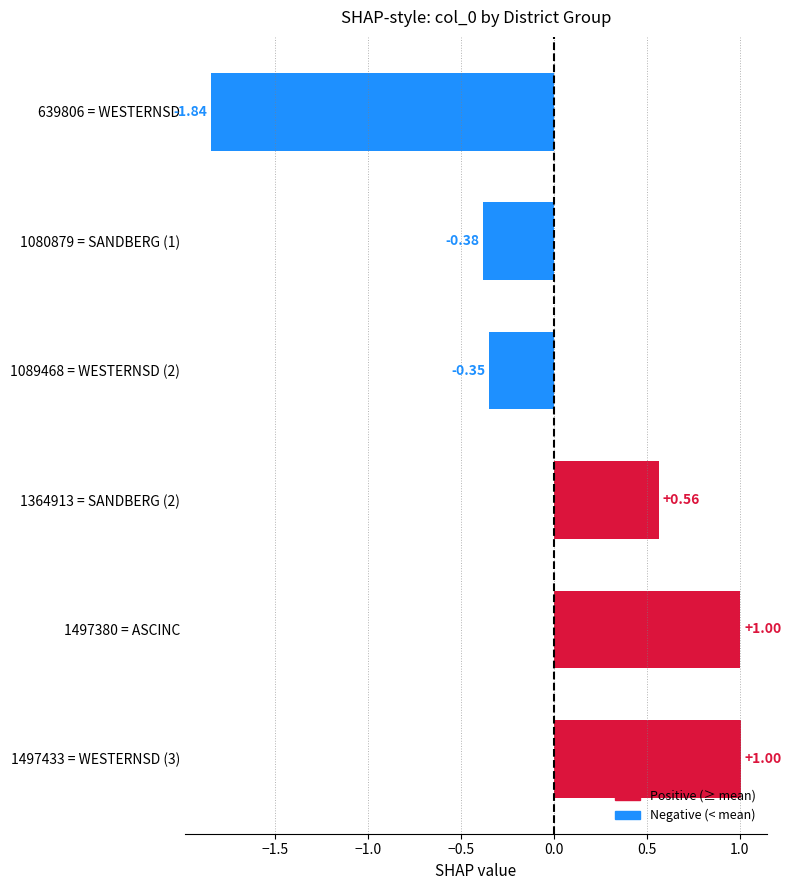

Which has a higher value, 1089468 = WESTERNSD (2) or 639806 = WESTERNSD?

1089468 = WESTERNSD (2)